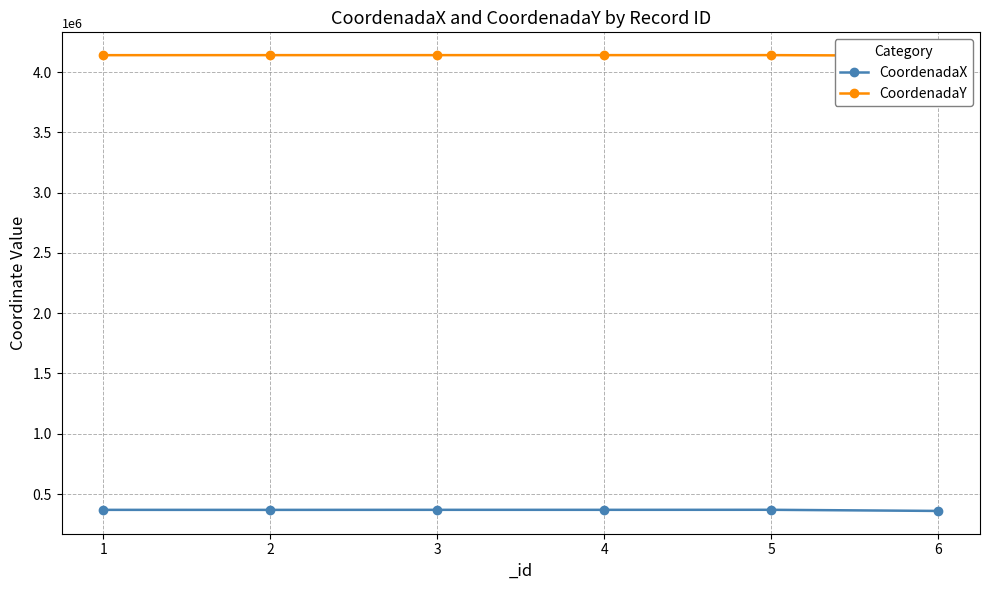

What is the difference between the maximum and minimum values in the CoordenadaY series?

5434.5